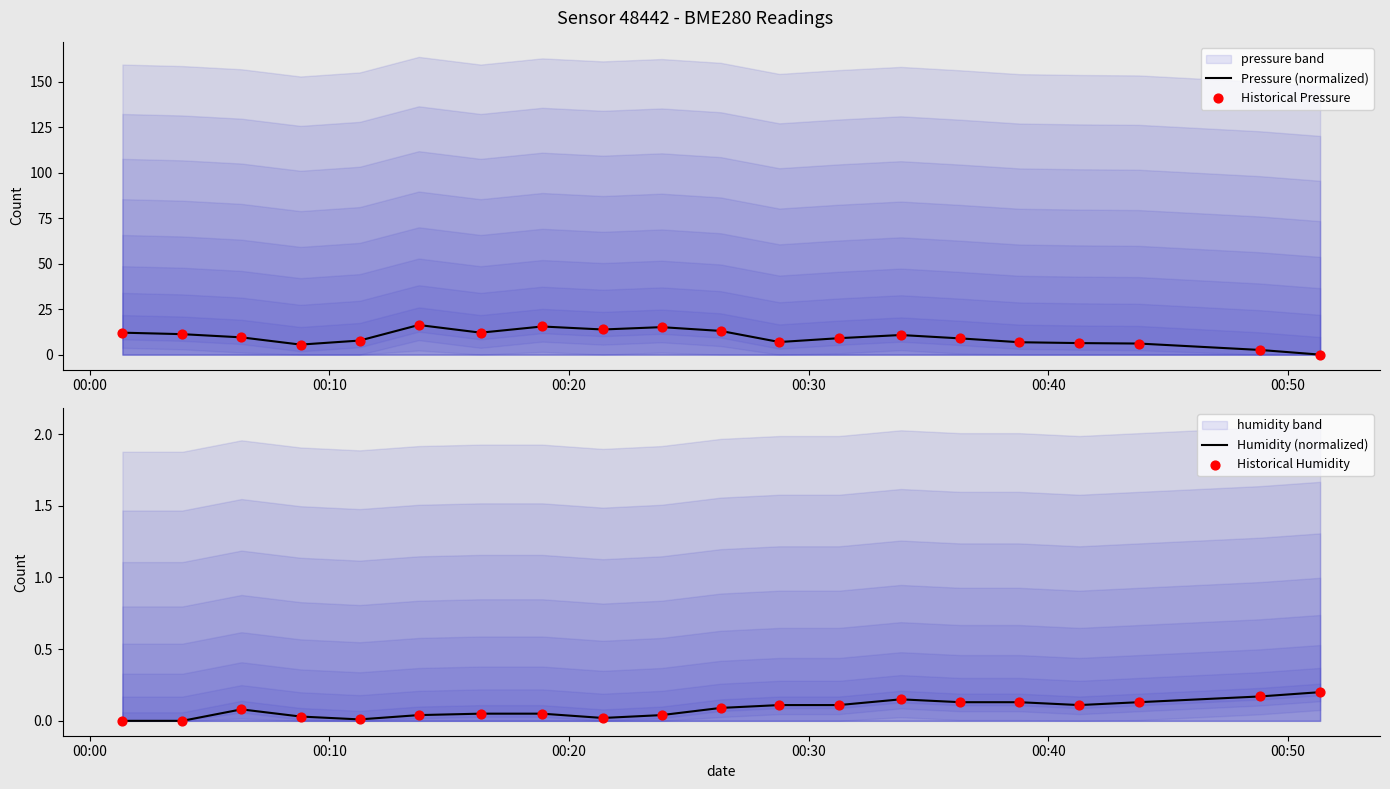

What is the highest value of the Pressure (normalized) series?

16.3